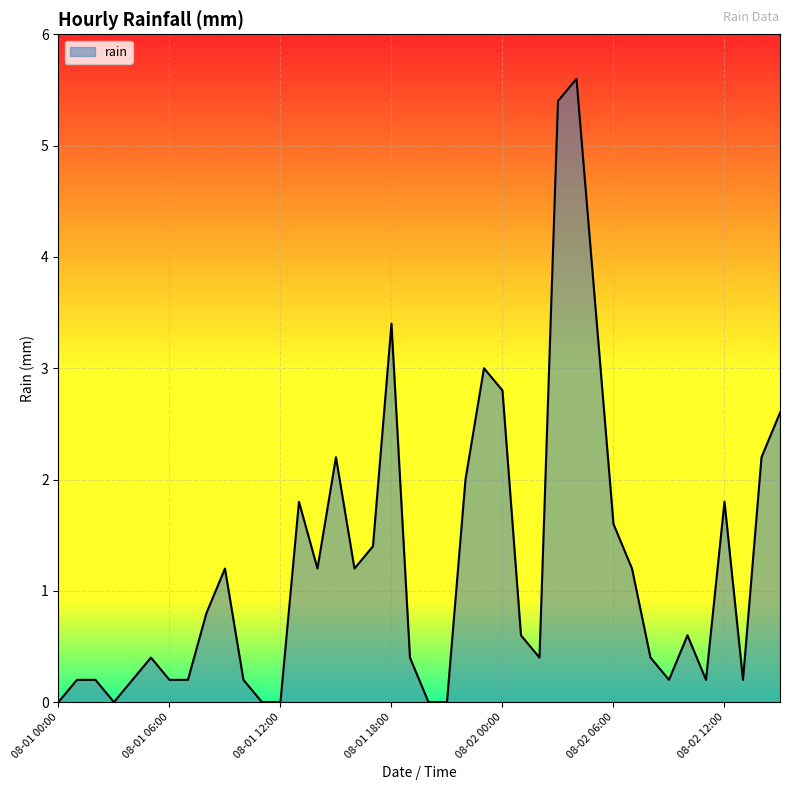

What is the greatest value displayed?

5.6